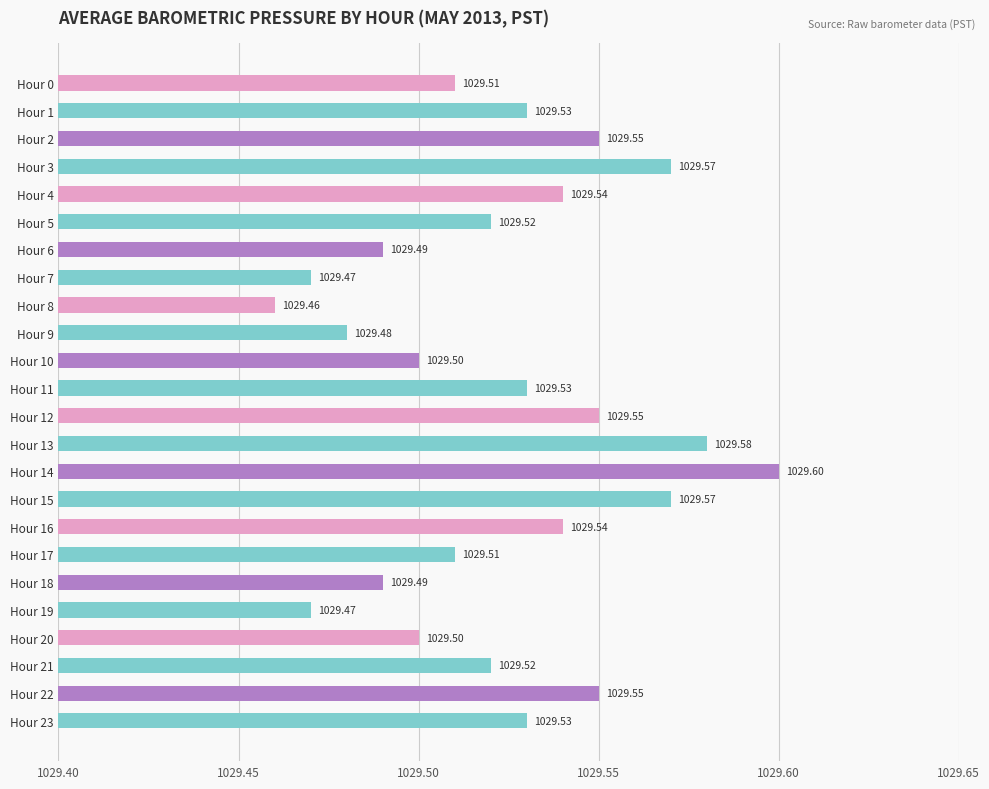

What is the minimum value shown in the chart?

1029.5